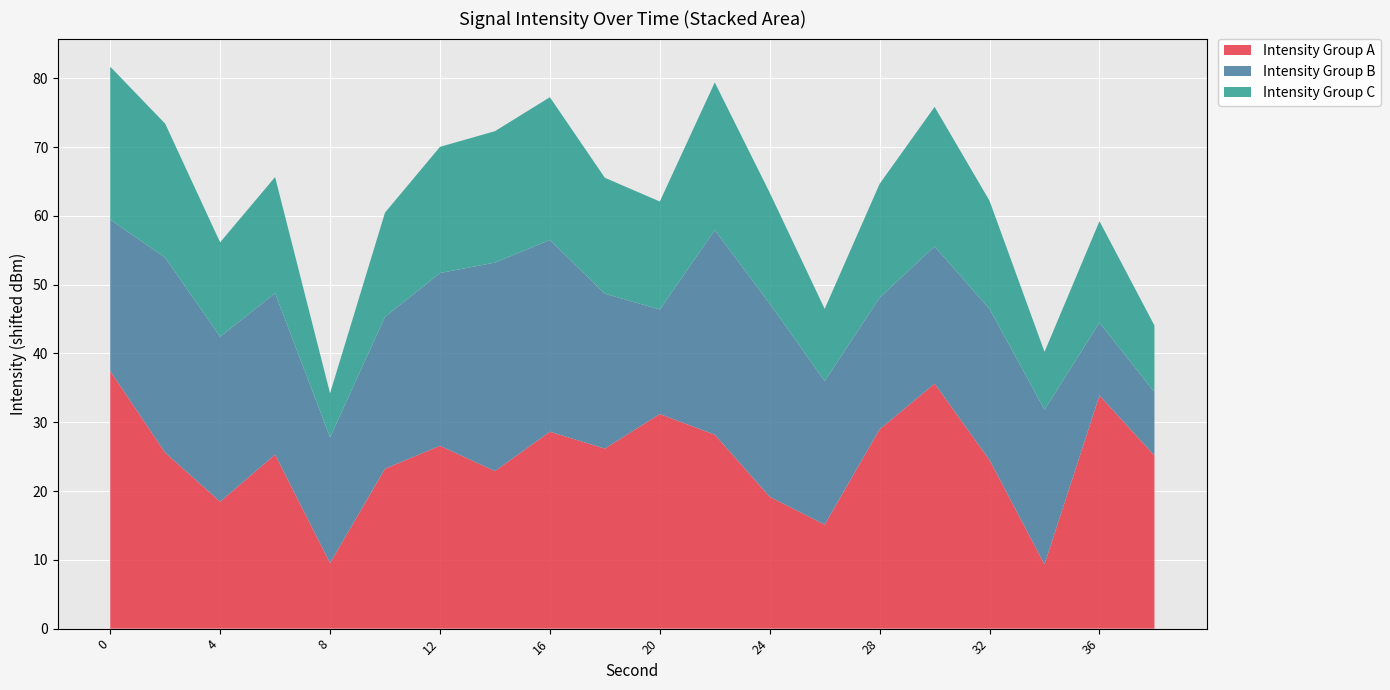

What is the minimum value for Intensity Group A?

9.3